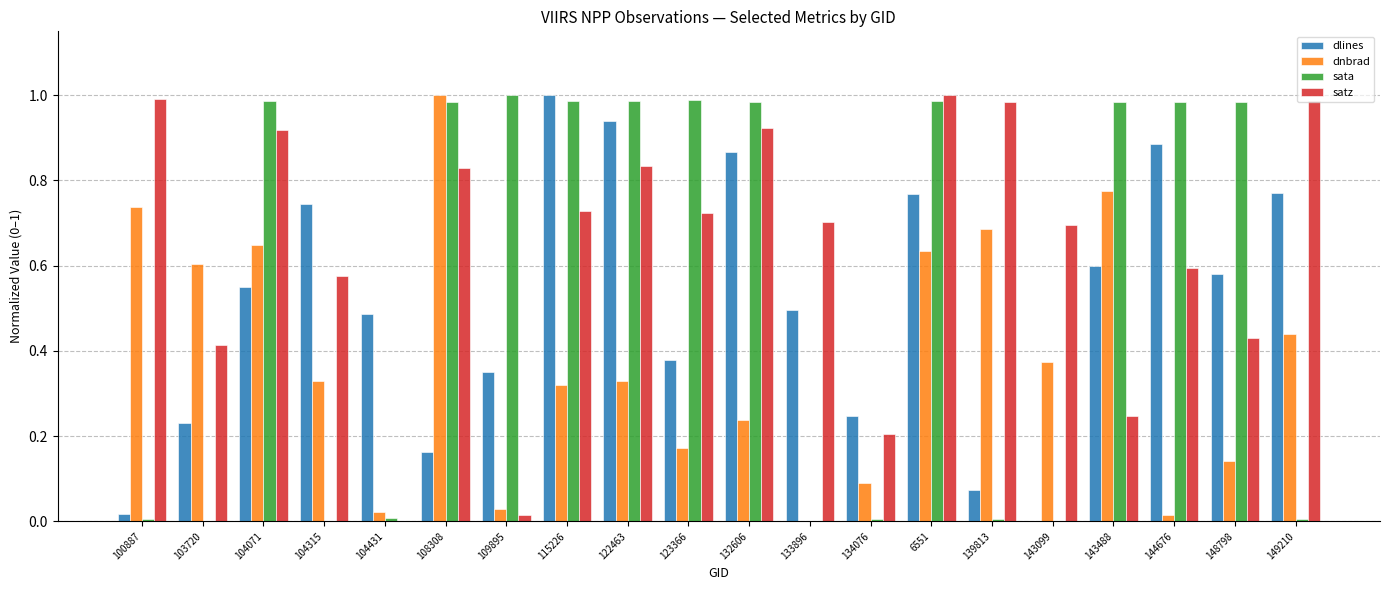

What is the sum of all sata values?

10.9